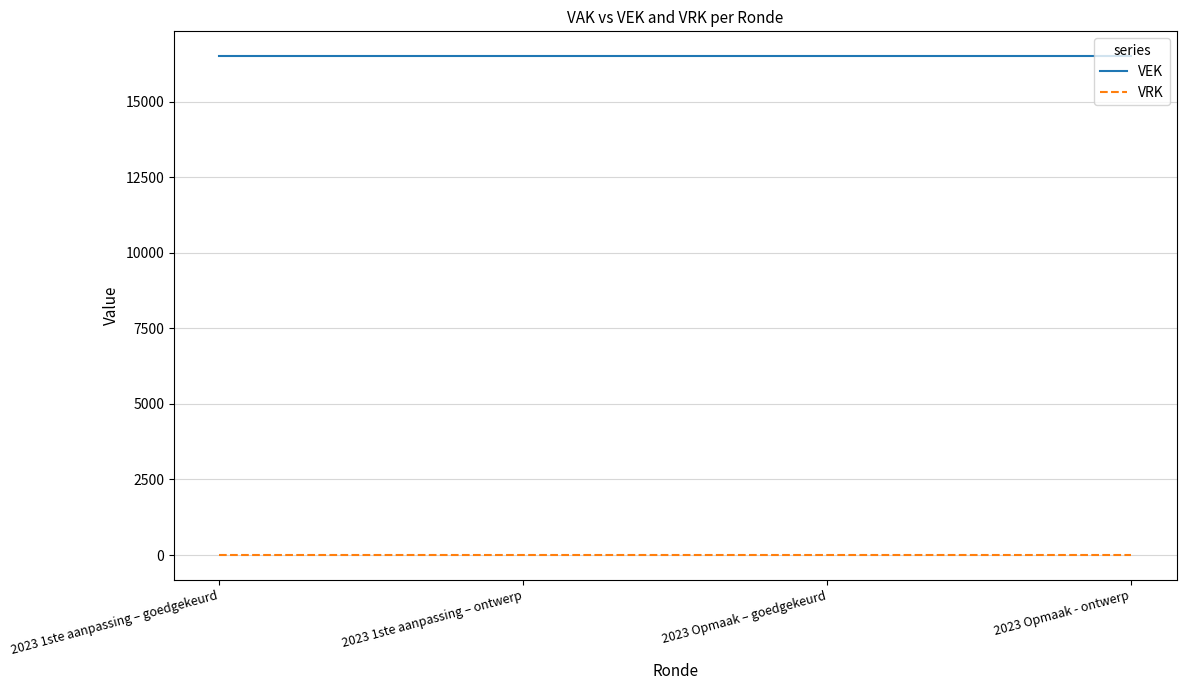

What is the greatest value displayed?

16500